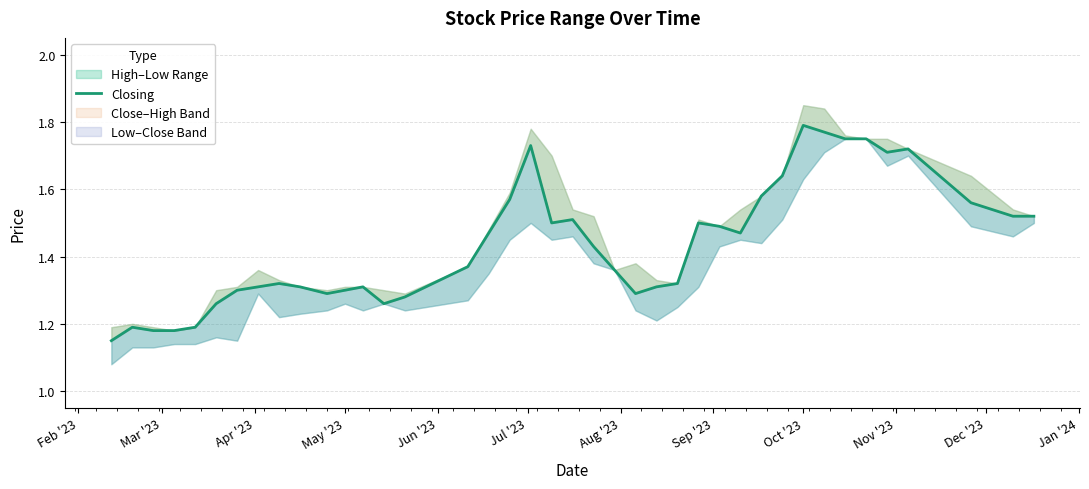

At which category does the chart reach its minimum across all series?

Feb '23